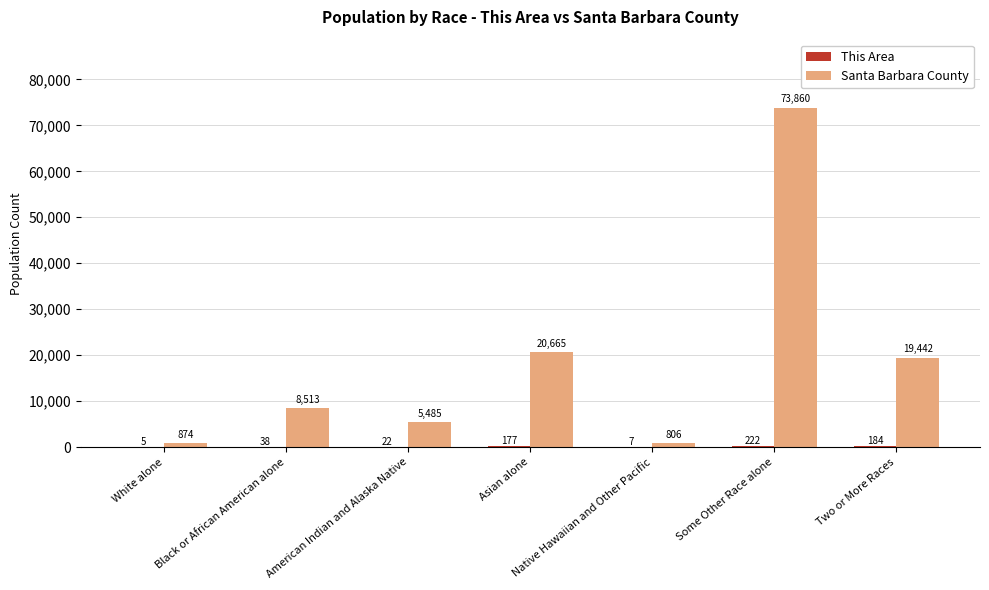

The value of Santa Barbara County at Black or African American alone is 2618. True or false?

False